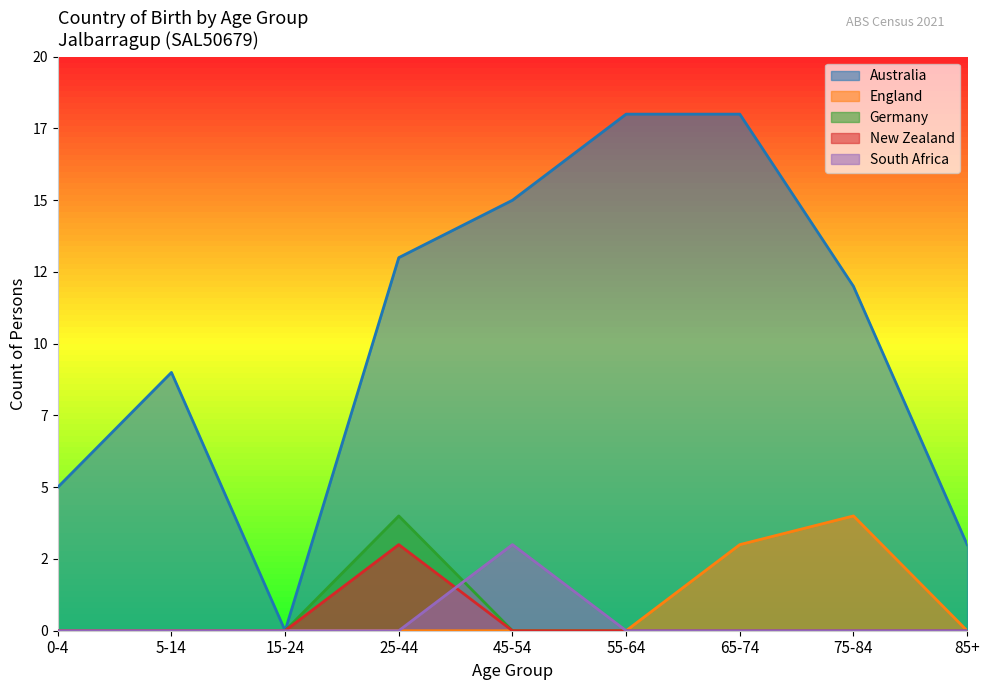

What is the sum of all Australia values?

93